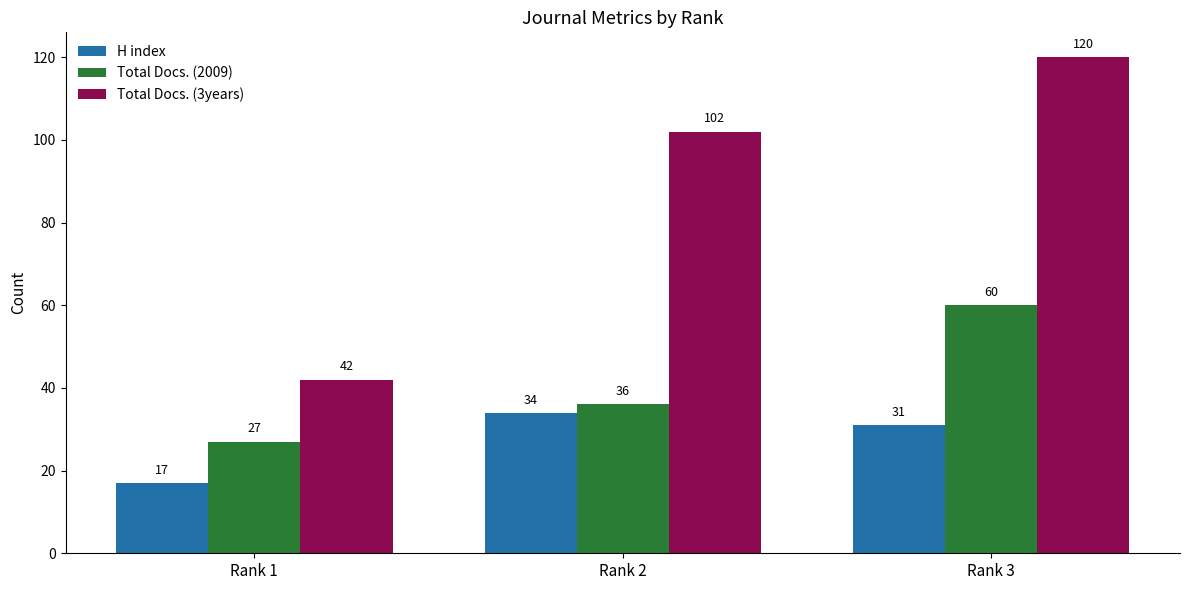

Which series has the largest range (max minus min)?

Total Docs. (3years)